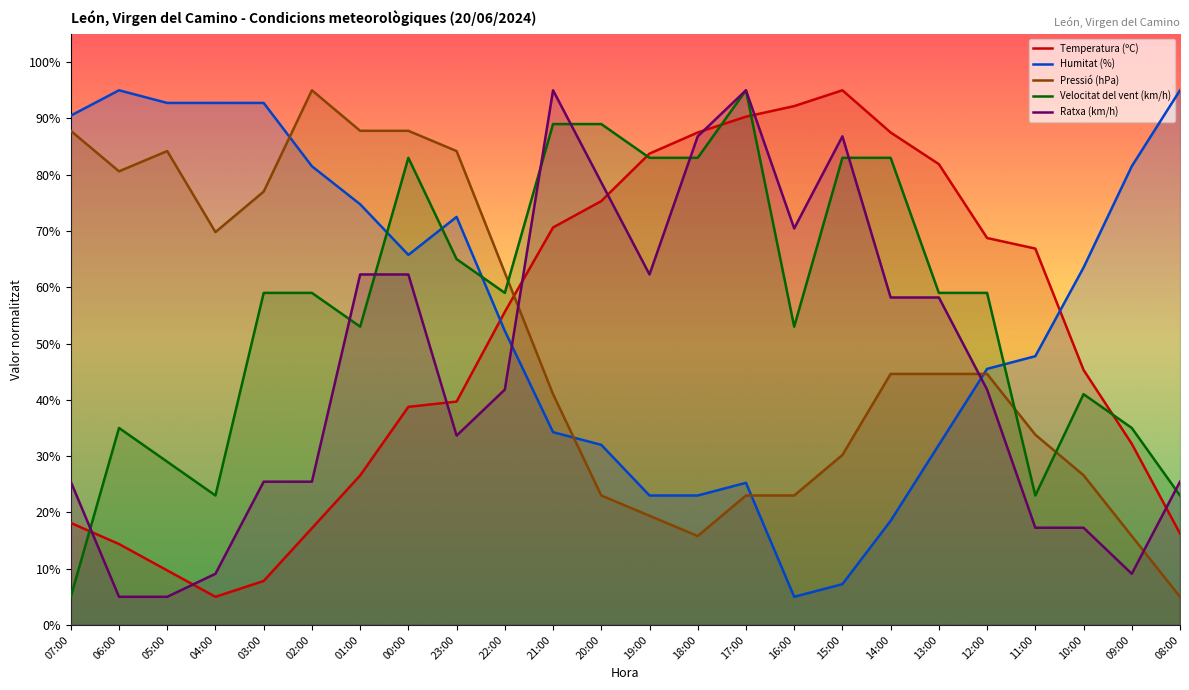

What is the difference between the Velocitat del vent (km/h) values at 02:00 and 07:00?

54.0